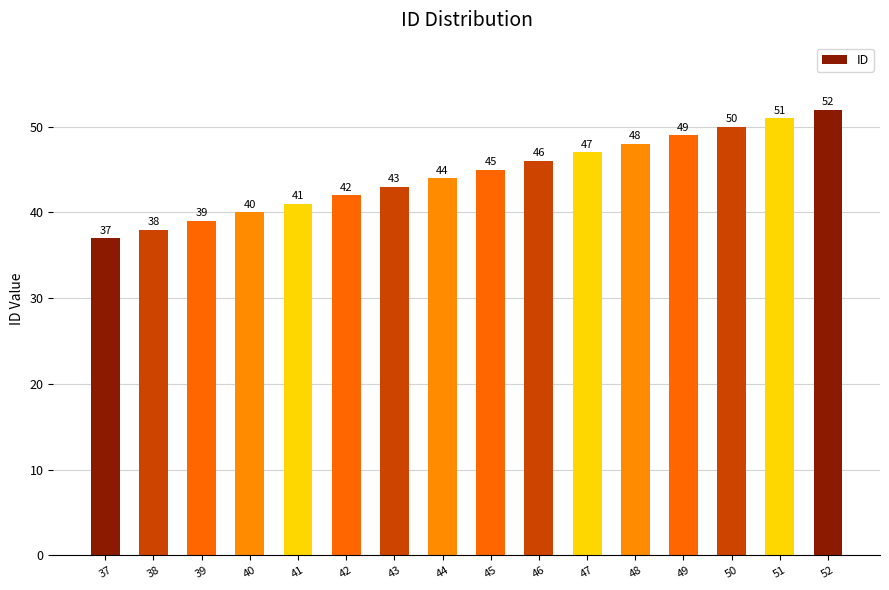

Is it true that the value at 49 is 70?

False